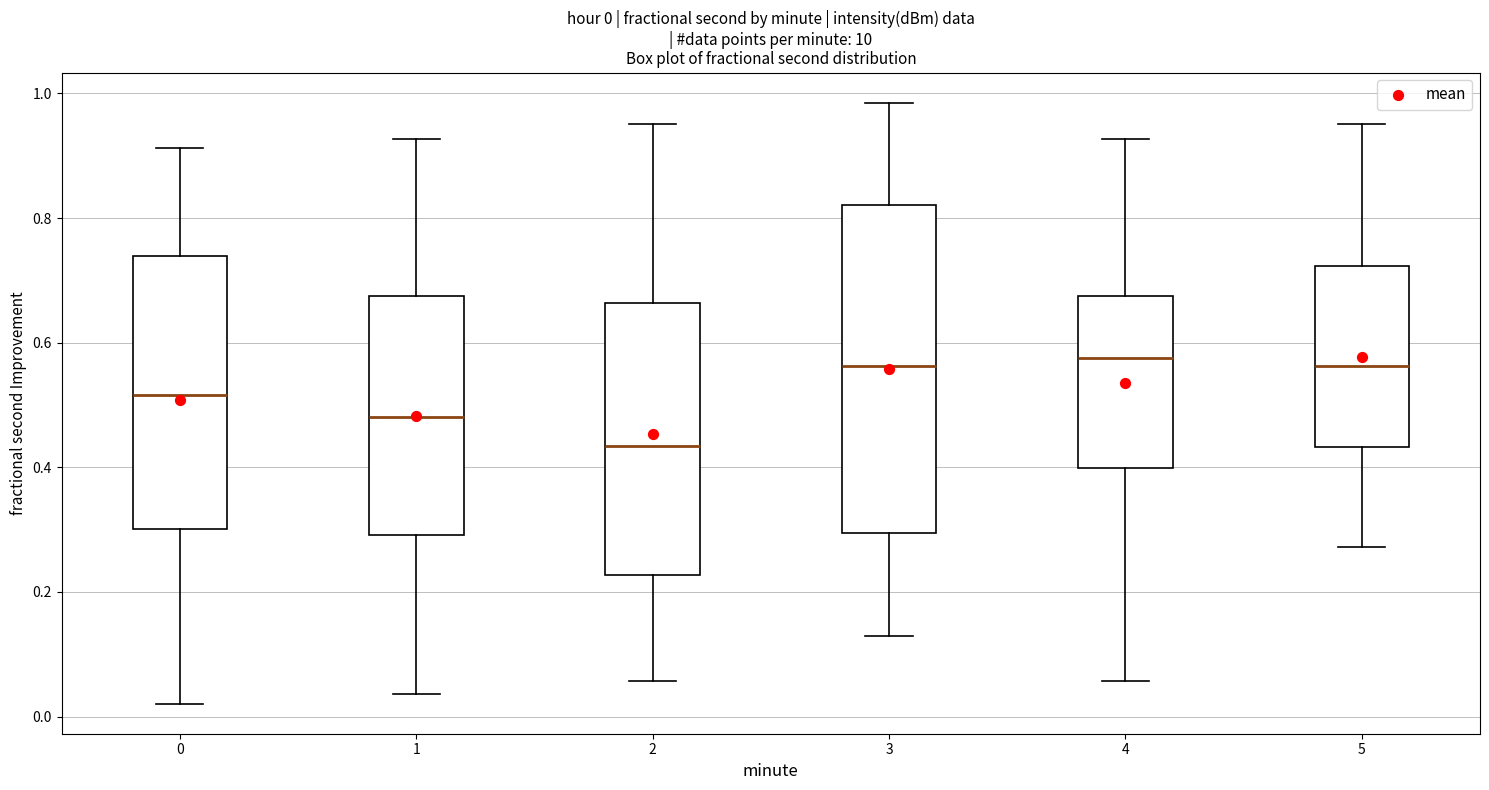

Comparing the boxes themselves (not the whiskers), which one is the tallest?

3